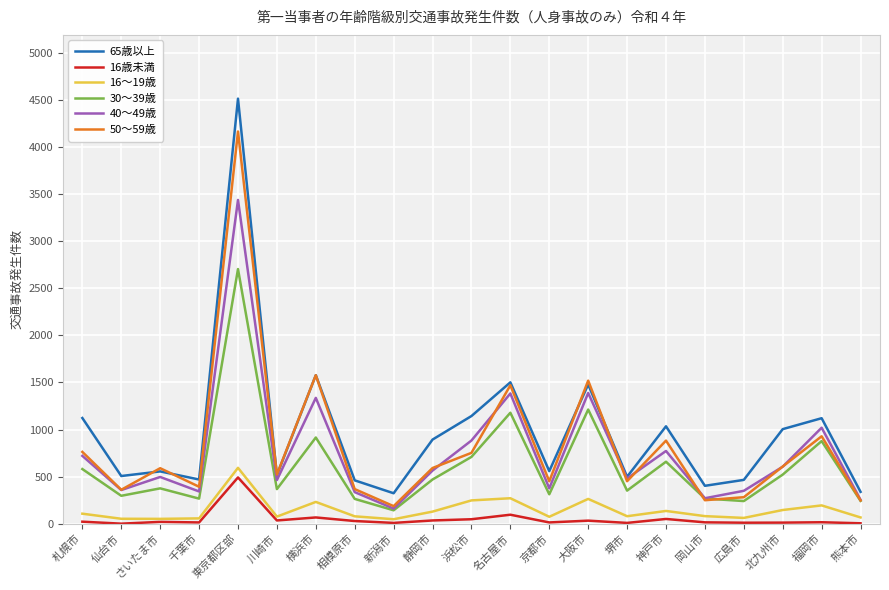

The 50～59歳 series shows 1062 at 静岡市. True or false?

False